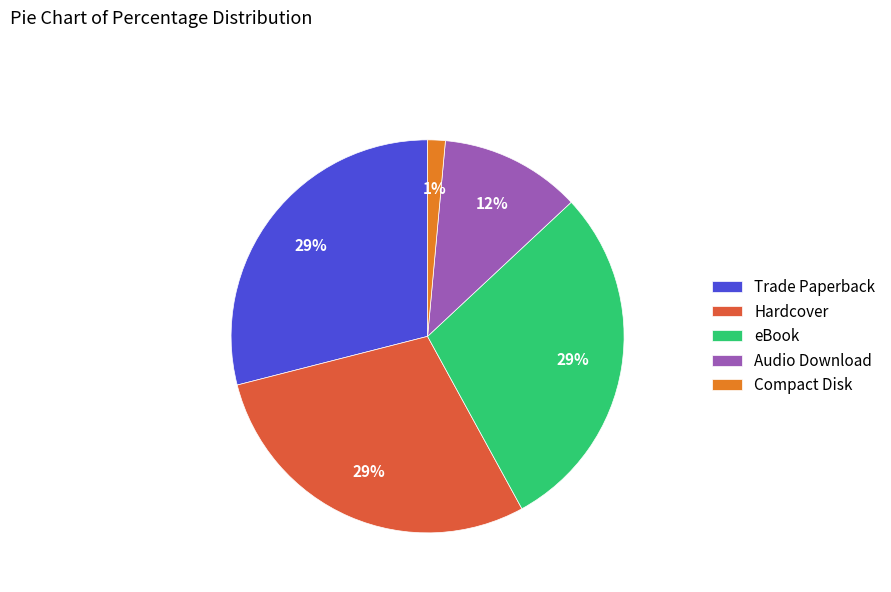

To the nearest percent, what is the difference between the largest and smallest slice percentages?

28%